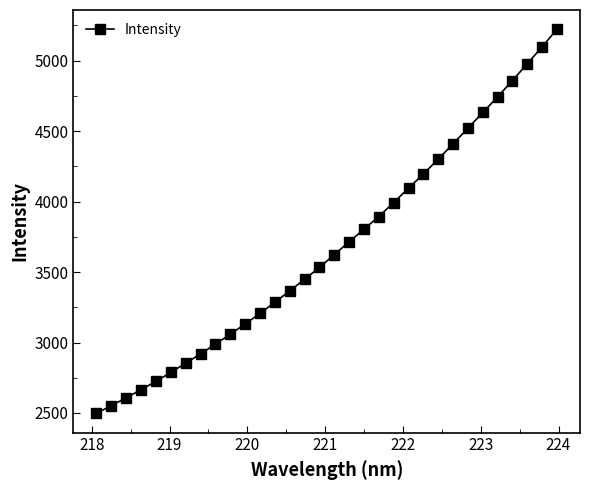

What is the difference between the second highest and second lowest values?

2545.9